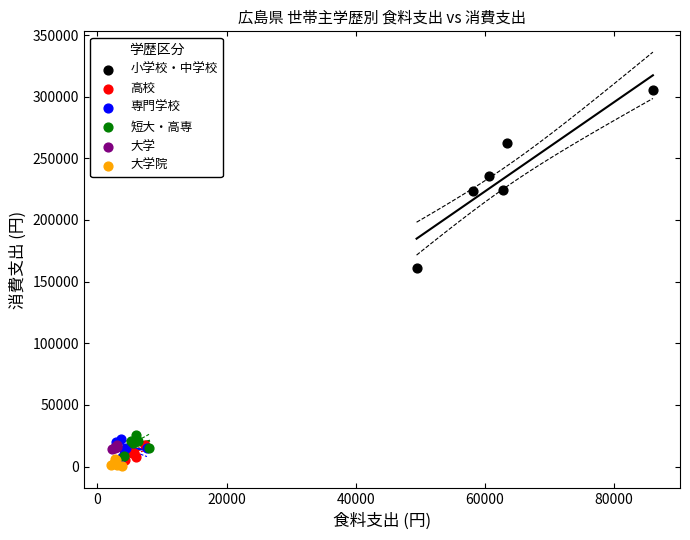

Which series contains the lowest Y value?

大学院